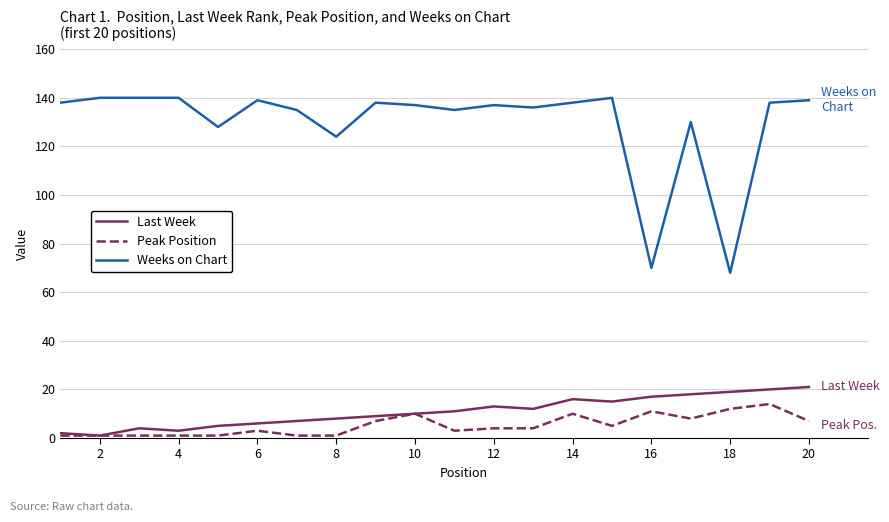

Which series has the largest range (max minus min)?

Weeks on Chart